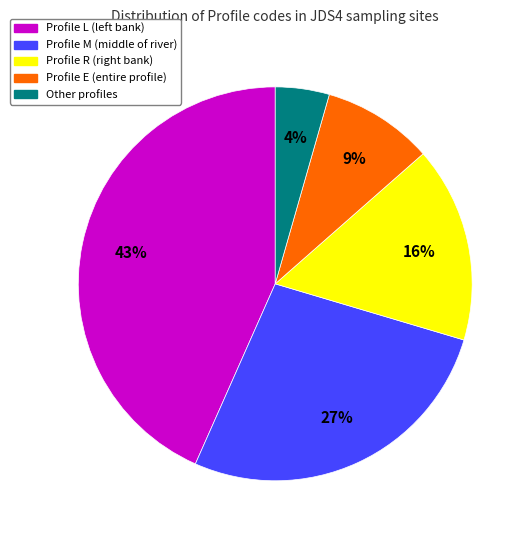

Does any single category account for the majority?

No